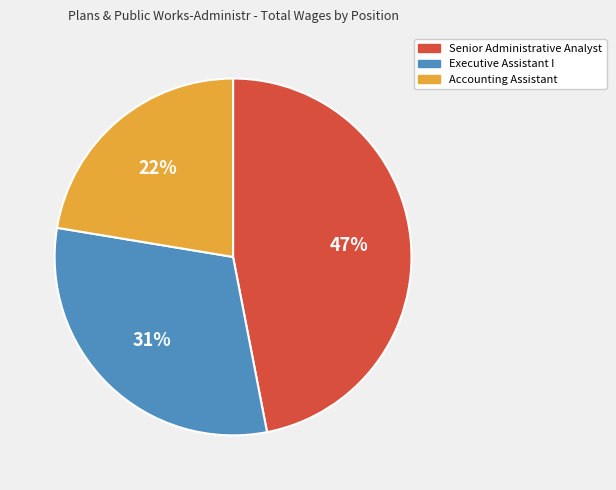

What percentage is the Senior Administrative Analyst slice, to the nearest percent?

47%